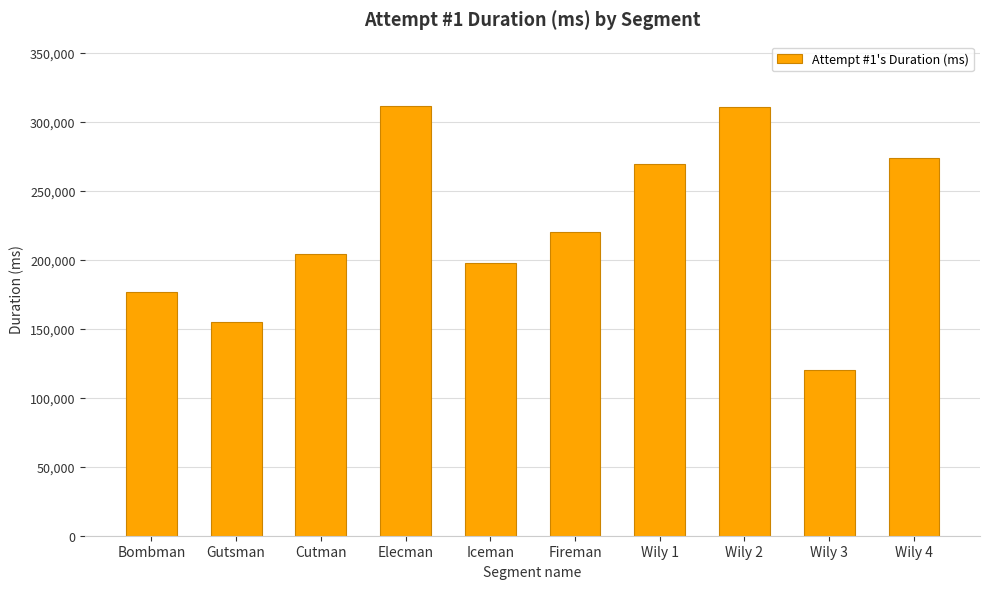

Count the number of categories in the chart.

10